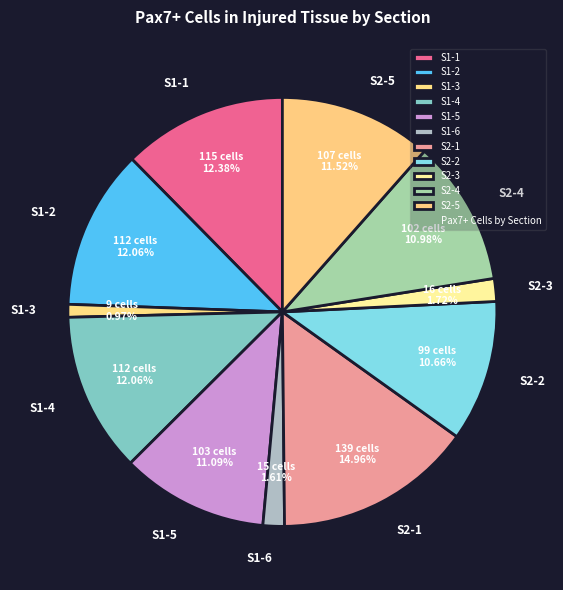

How much of the chart is everything except S1-5?

88.9%